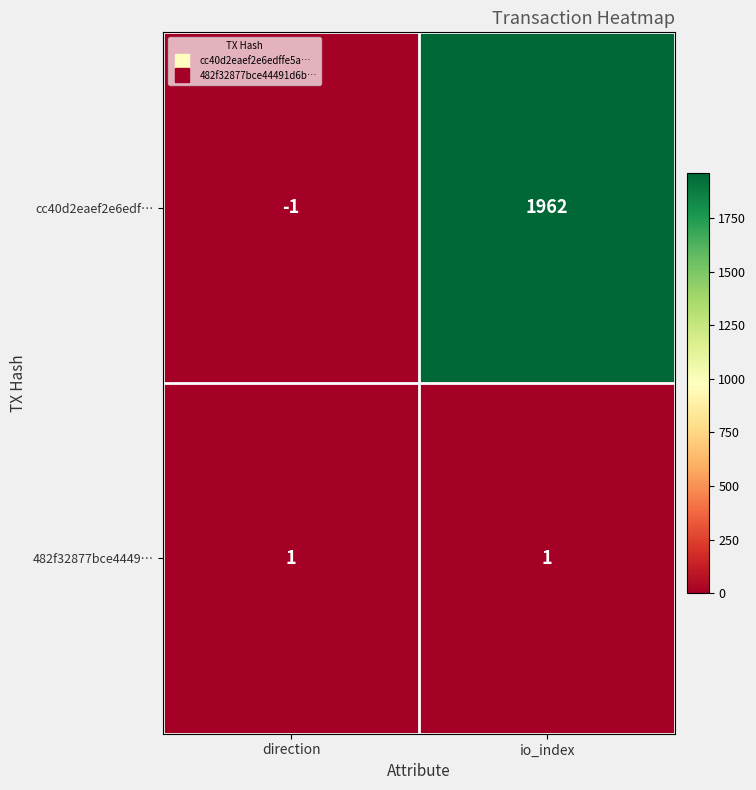

What is the approximate value of cc40d2eaef2e6edf… at io_index?

1962